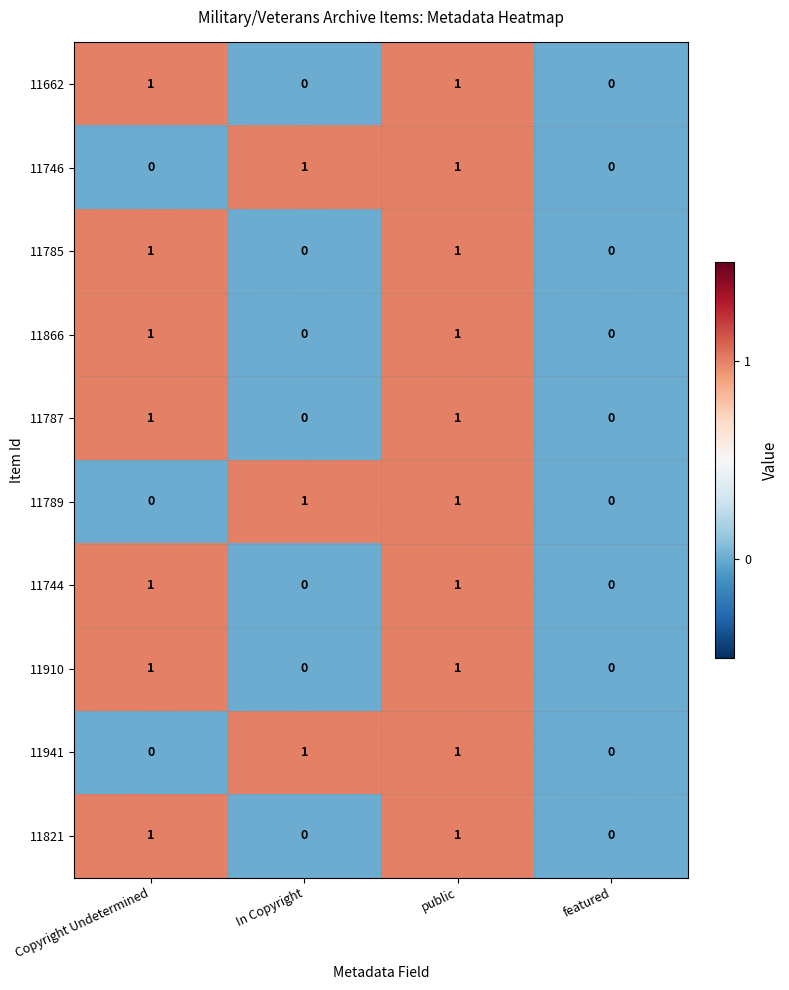

The value of 11787 at public is 1. True or false?

True